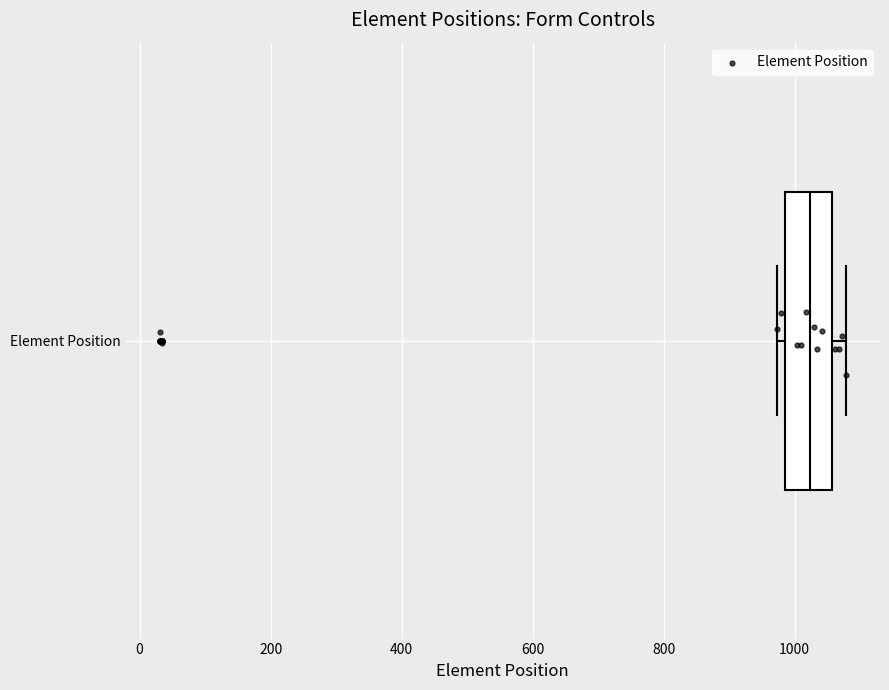

Transcribe this box plot: give where the median line is, the range the box spans, and where the two whiskers end, as read against the x-axis. The values are not printed on the chart, so give them approximately, as read against the axis.

median 1020, box 980 to 1060, whiskers 980 (just left of the box's left edge) to 1080